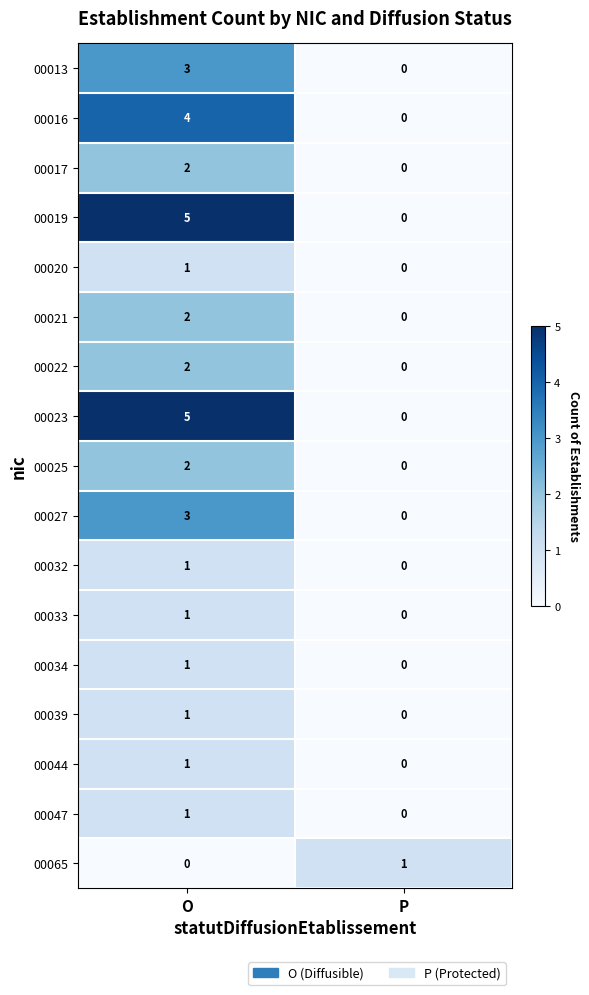

What is the sum of the 00013 values at P and O?

3